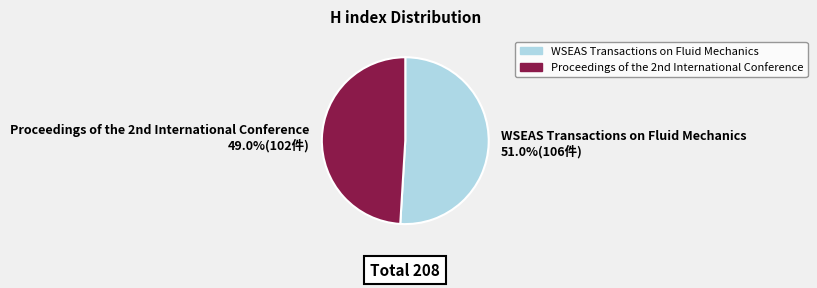

Which category accounts for the majority?

WSEAS Transactions on Fluid Mechanics